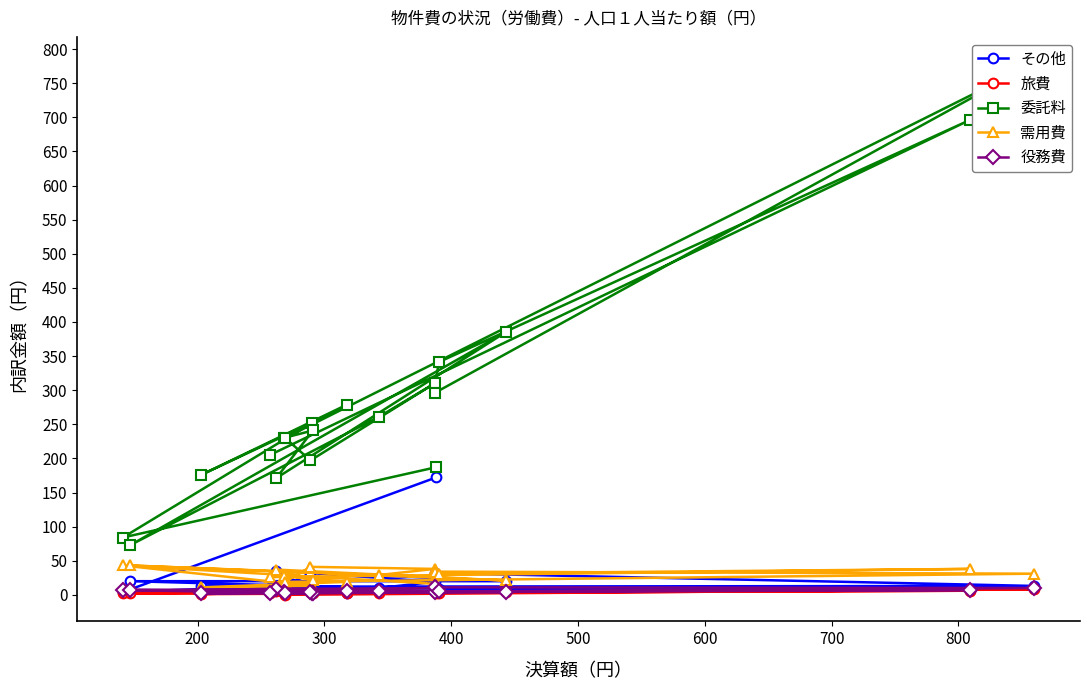

What is the maximum value for 旅費?

8